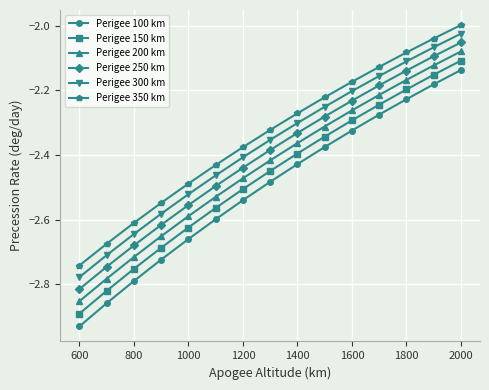

List the series in order of their peak value, highest first.

Perigee 350 km, Perigee 300 km, Perigee 250 km, Perigee 200 km, Perigee 150 km, Perigee 100 km